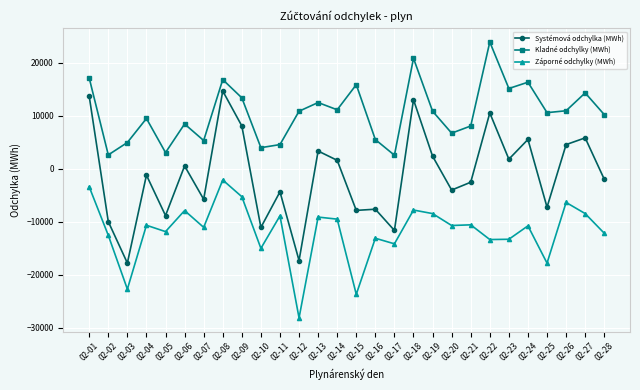

At which category does Systémová odchylka (MWh) reach its first local valley?

02-03